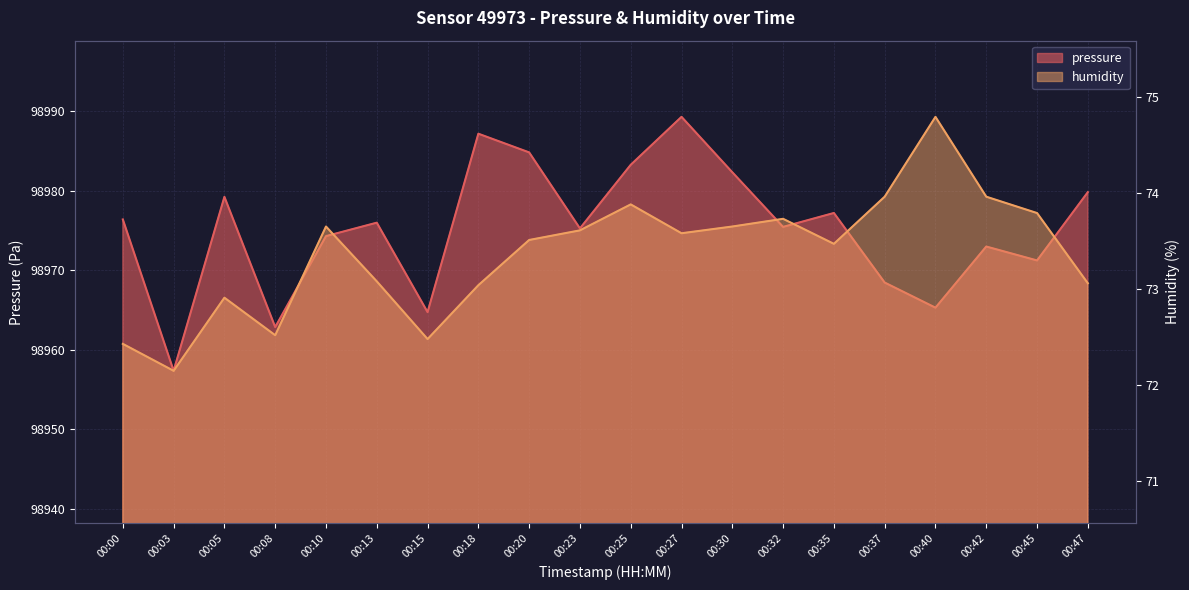

What is the lowest value of the pressure series?

98957.3